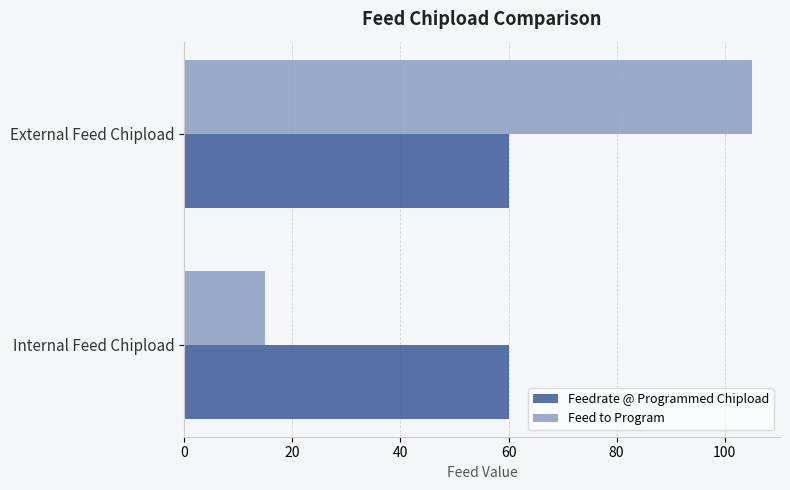

Is the value of Feedrate @ Programmed Chipload at Internal Feed Chipload greater than the value of Feed to Program at External Feed Chipload?

No